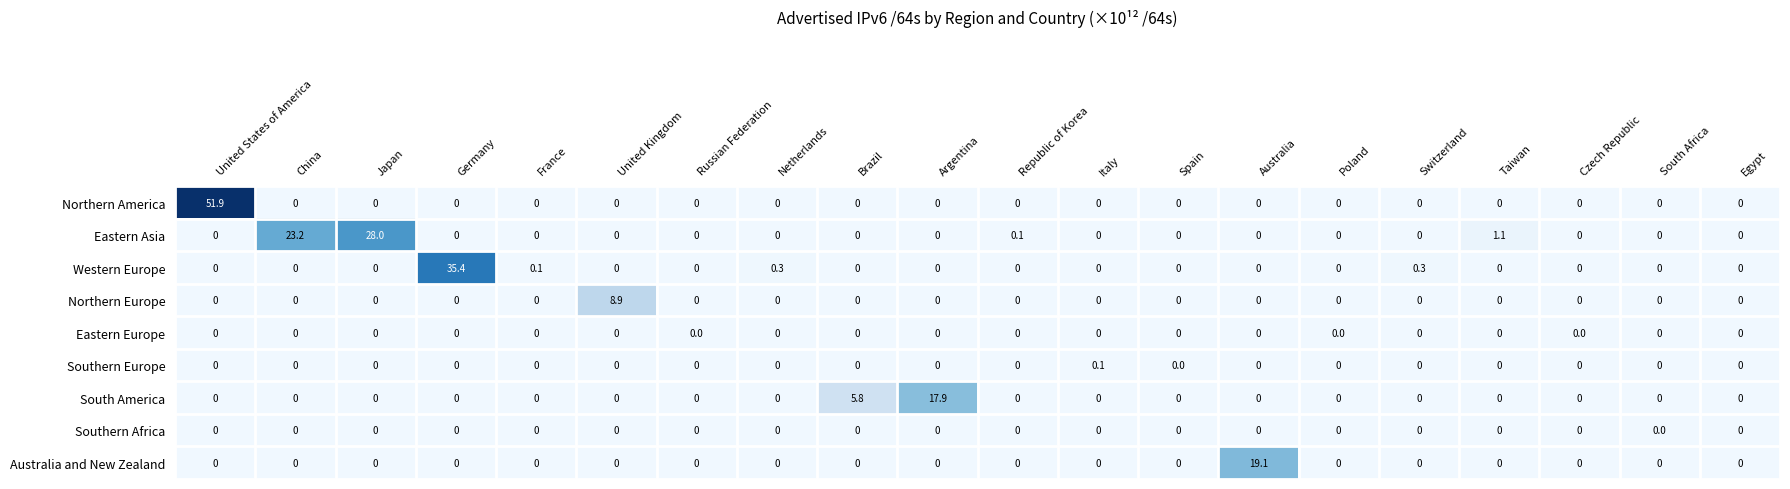

How many series are shown in this chart?

9